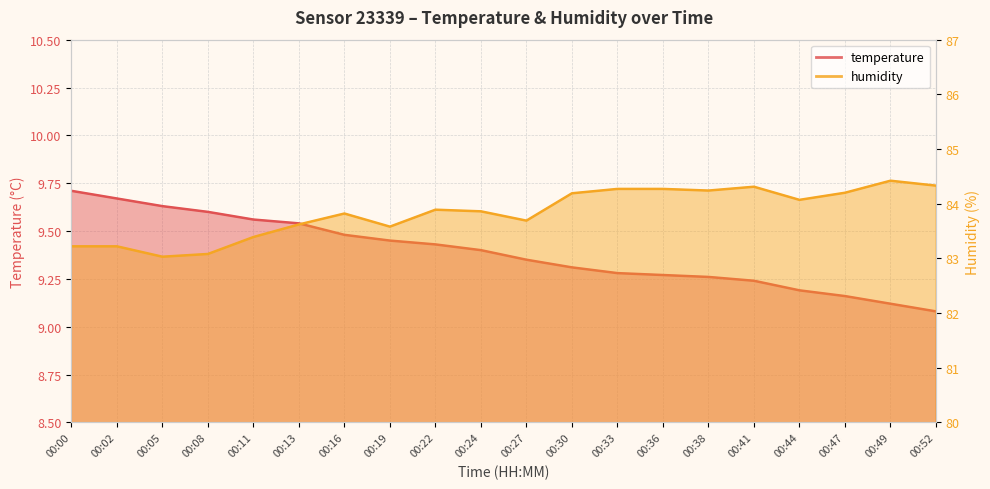

In humidity, how many points are lower than both neighbors (excluding endpoints)?

5